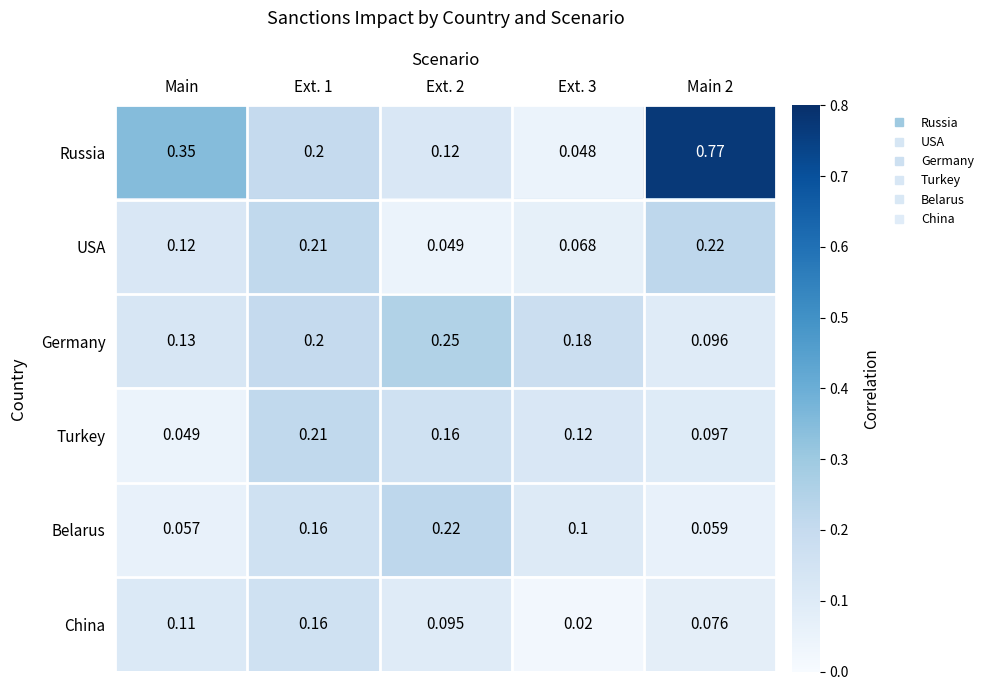

Which category has the highest value across all series?

Main 2